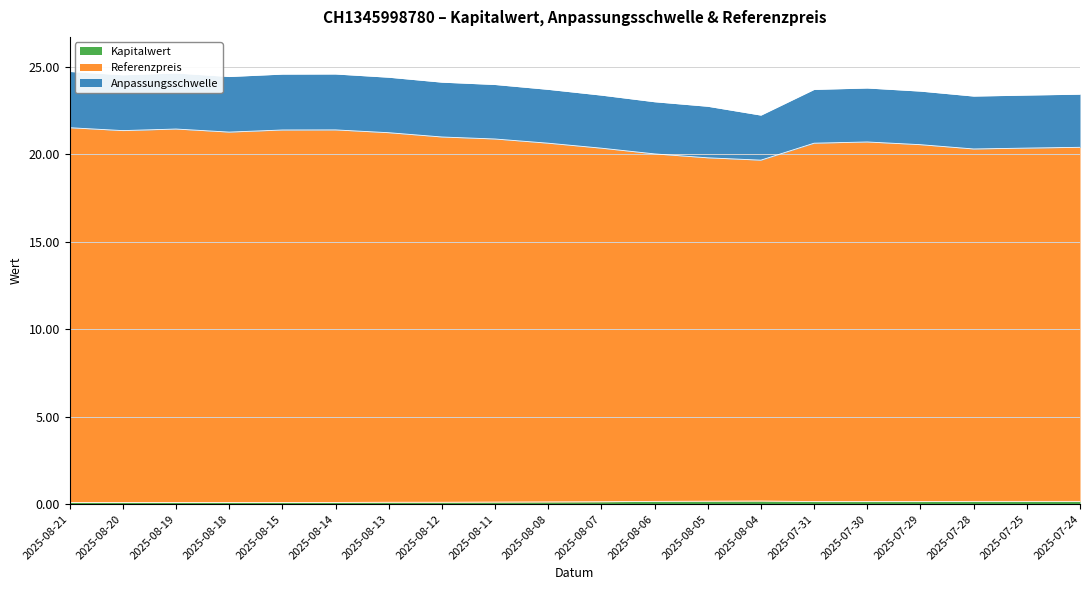

Is the value of Kapitalwert at 2025-08-18 greater than the value of Referenzpreis at 2025-08-21?

No